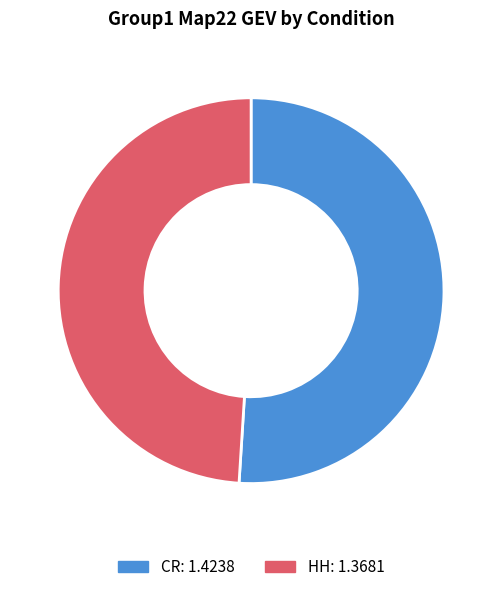

Is the sum of CR and HH greater than half?

Yes